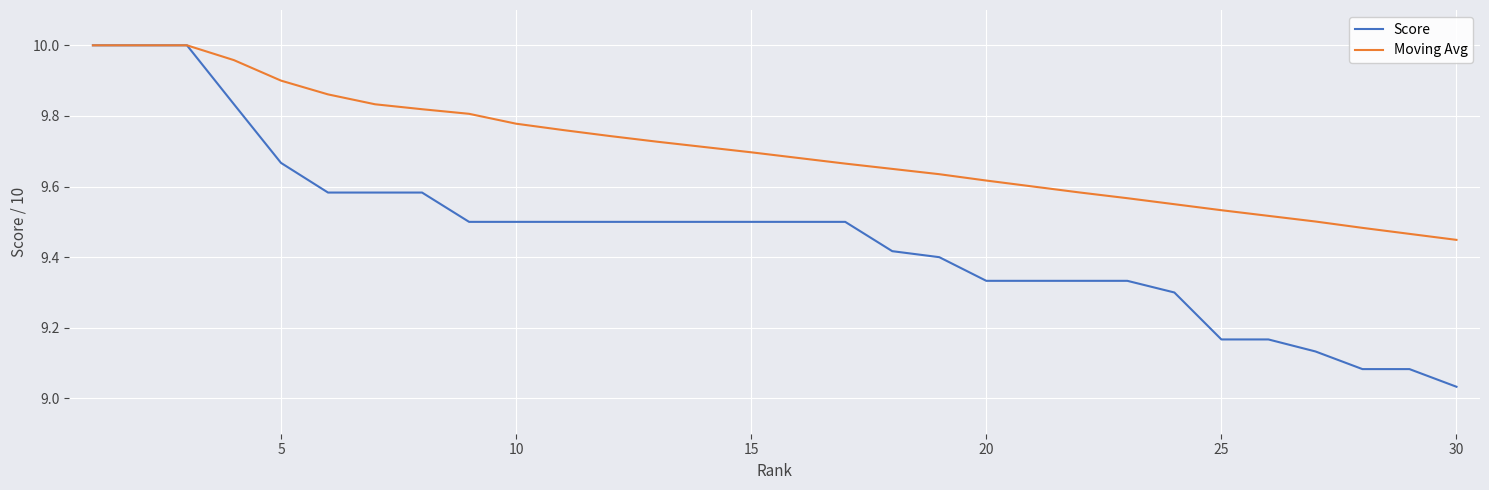

Rank the series by their average value, from lowest to highest.

Score, Moving Avg